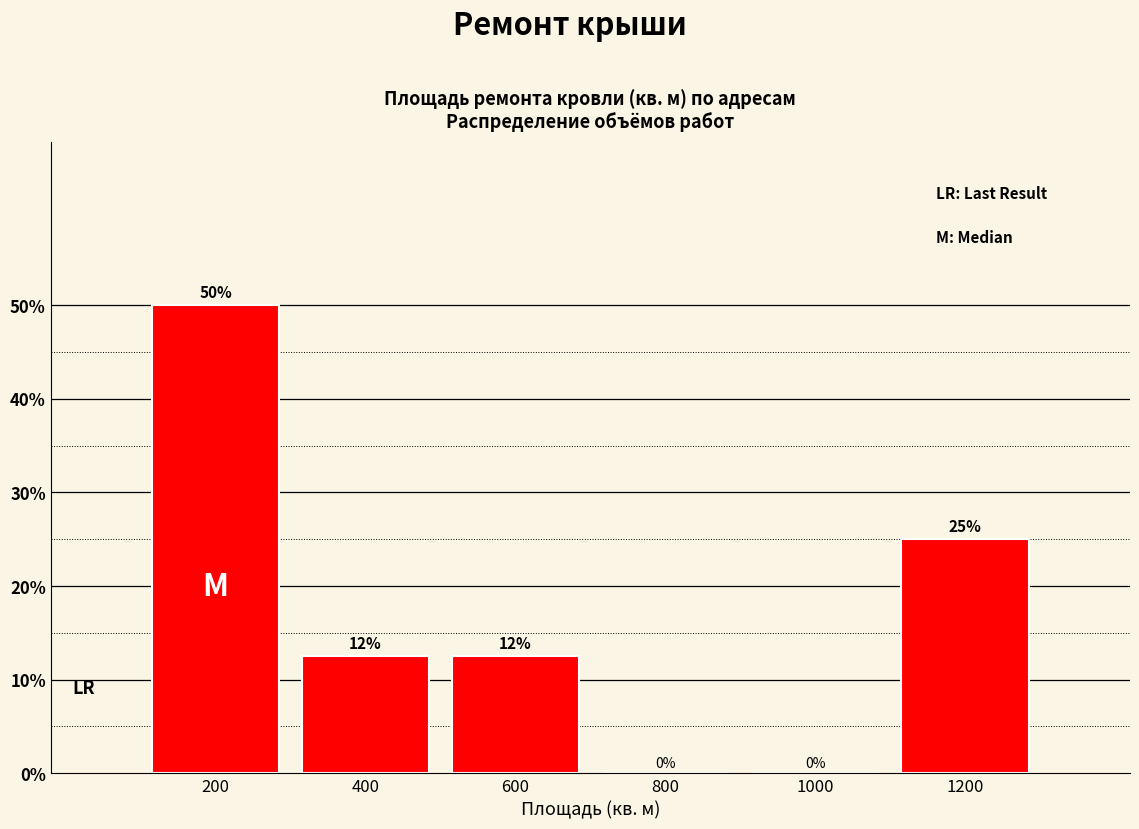

What is the greatest value displayed?

50.0